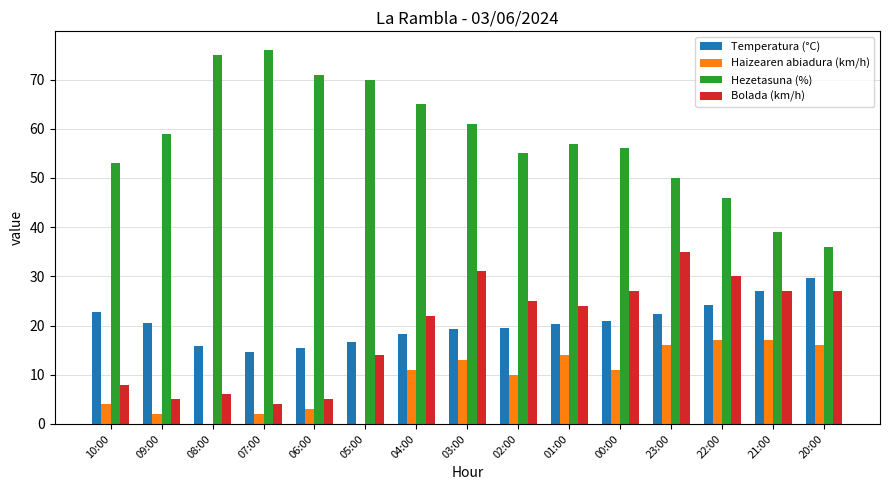

Which series changed the most between 10:00 and 05:00?

Hezetasuna (%)